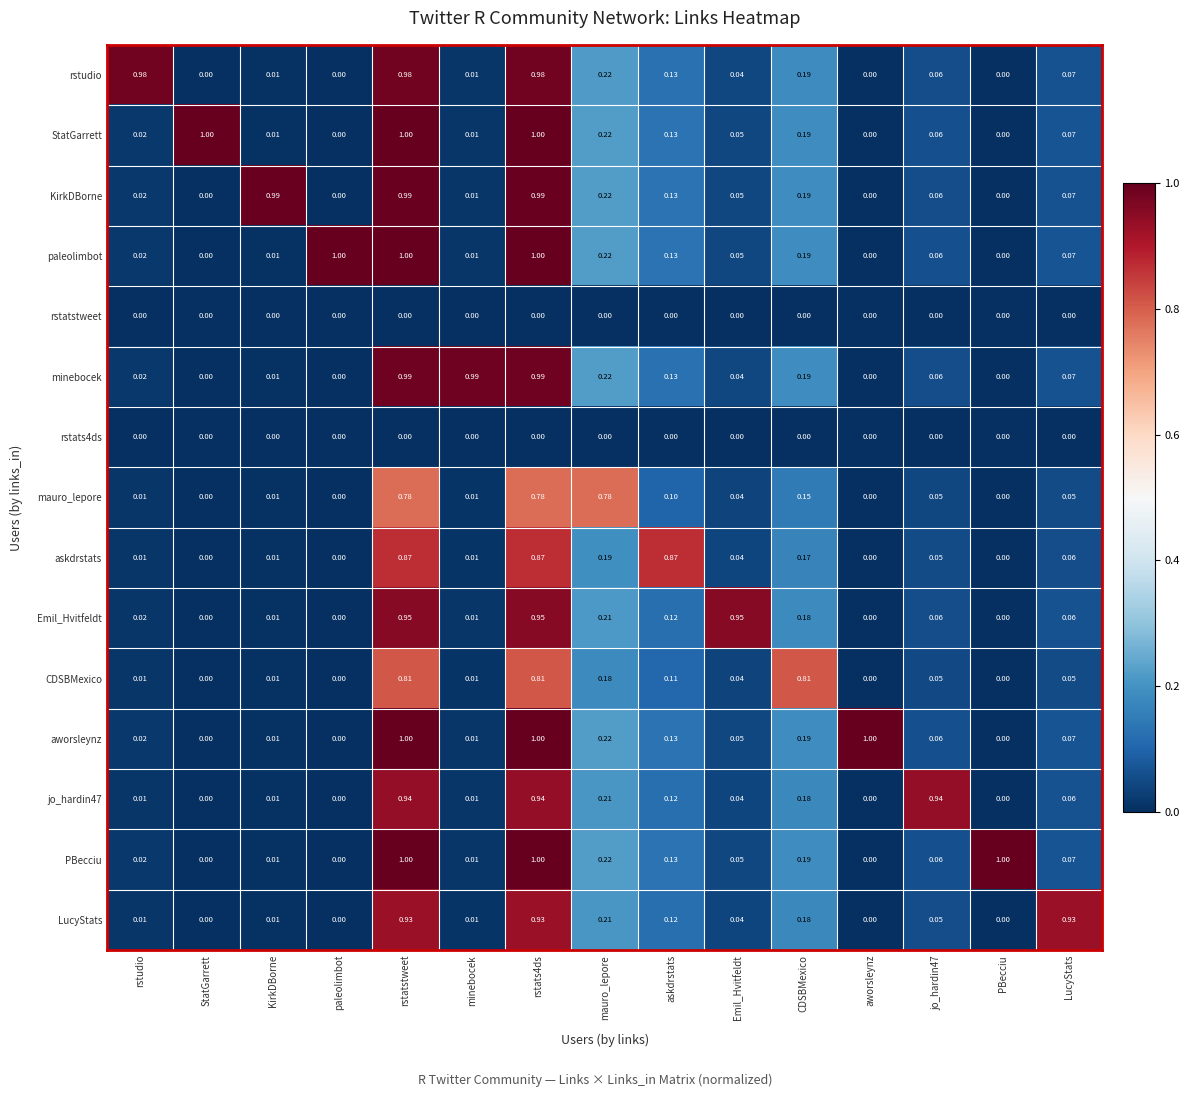

How many data points does each series have?

15